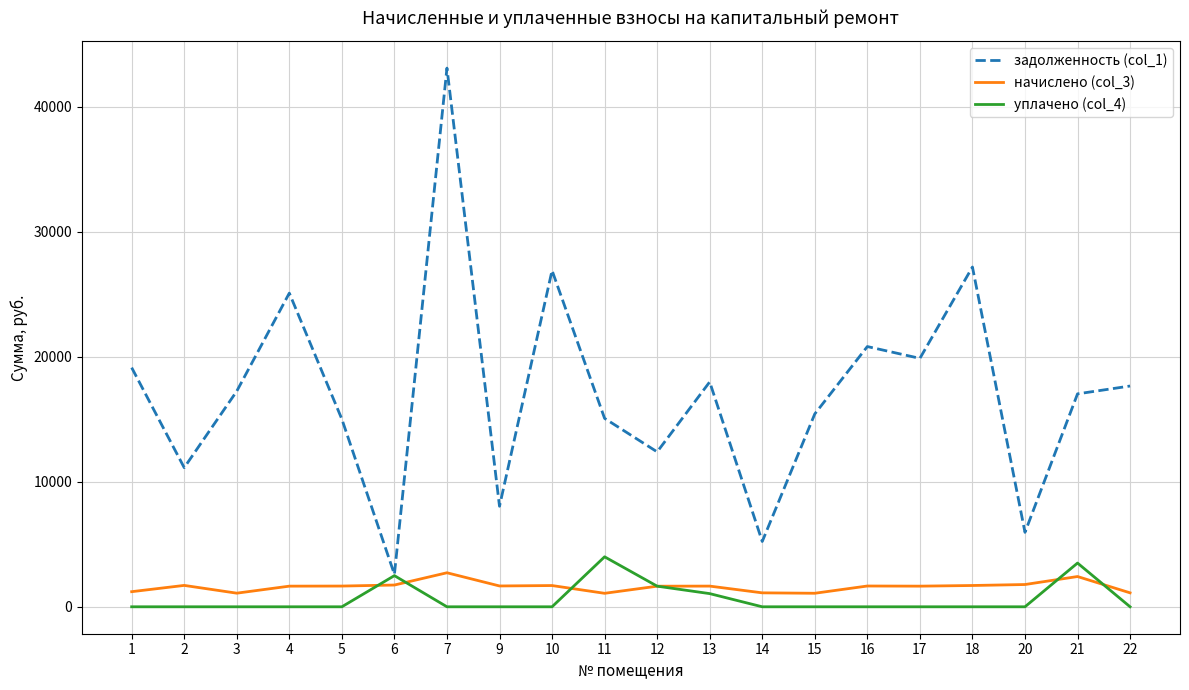

What is the total value across all series at 4?

26754.3